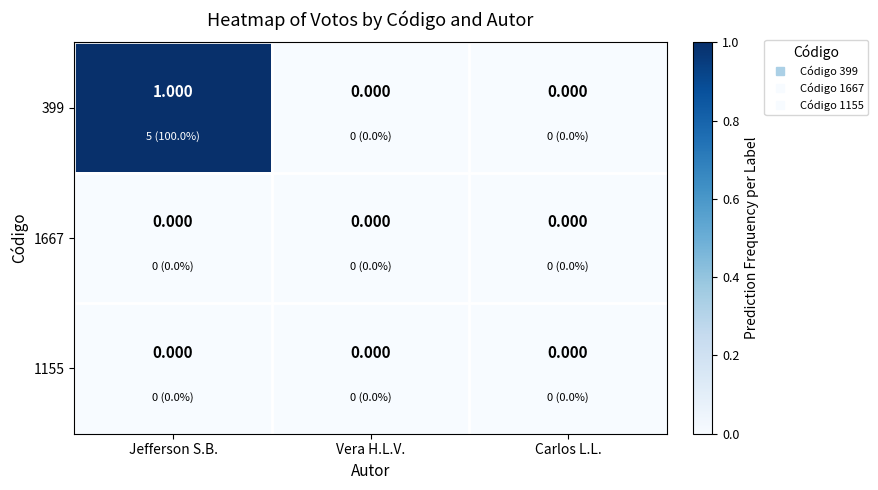

At which category does the chart reach its peak across all series?

Jefferson S.B.